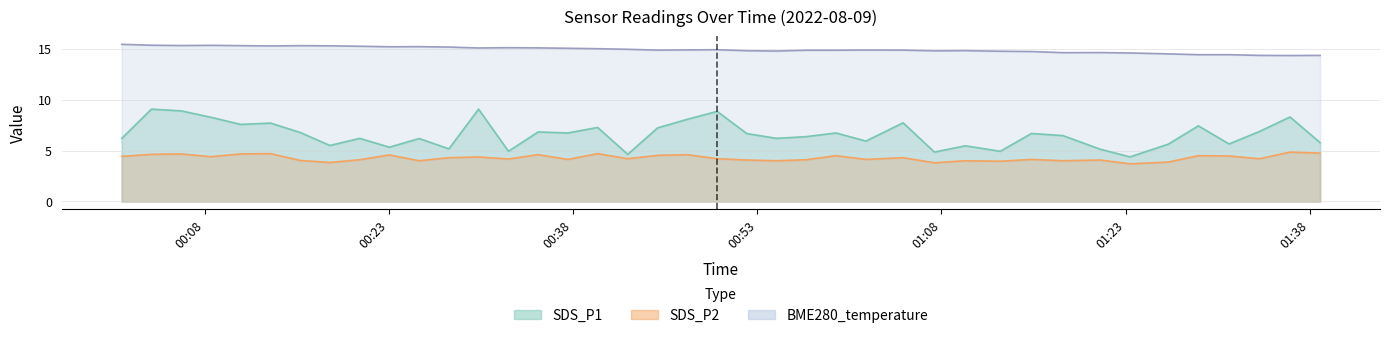

What is the total value across all series at 2022/08/09 00:23:02?

25.1